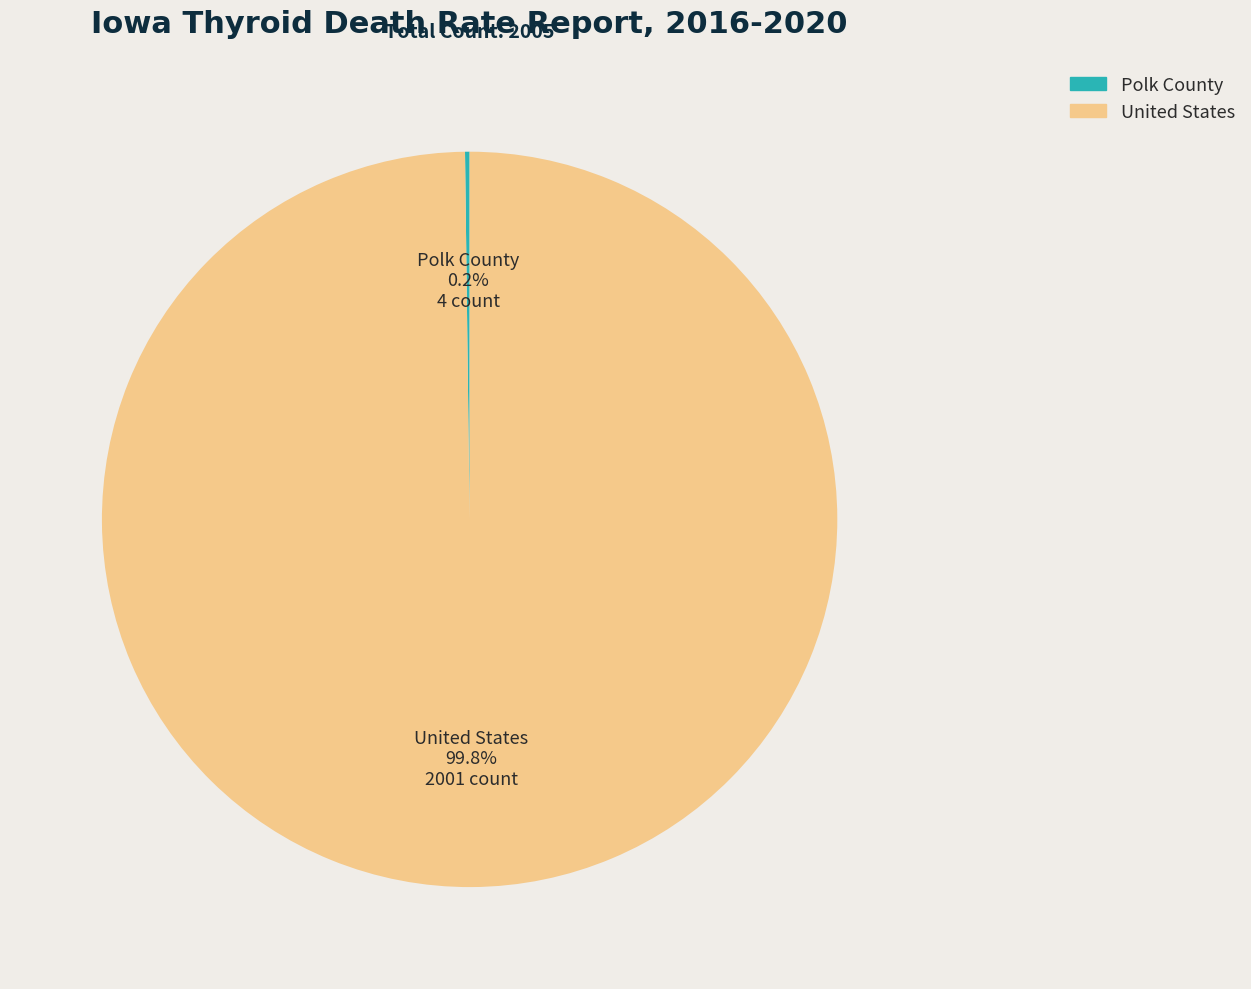

Does United States represent more than half of the total?

Yes